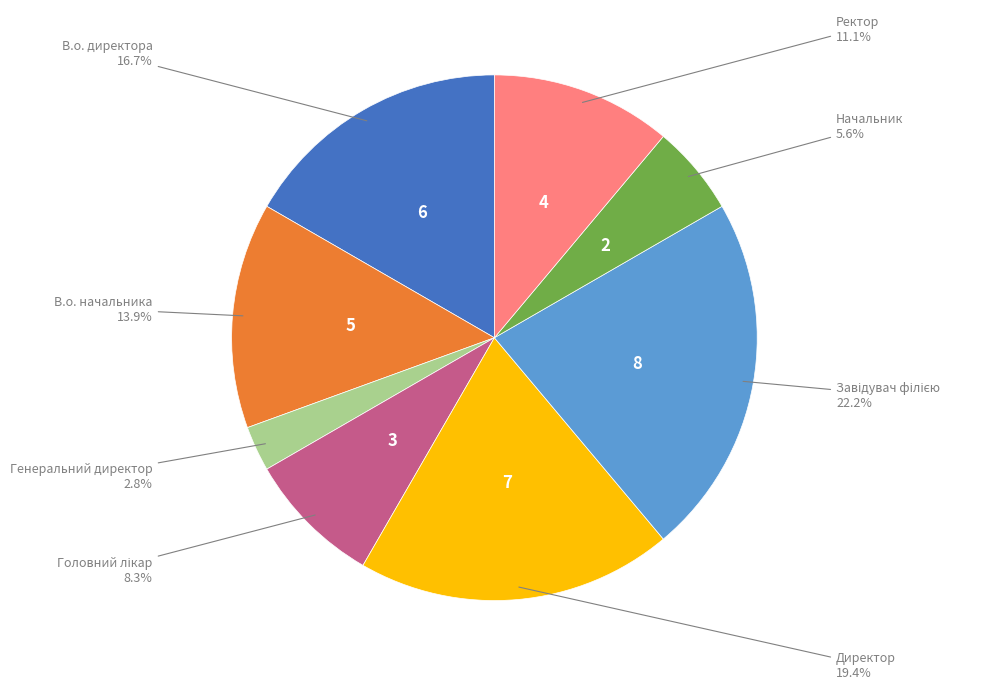

Is there a majority slice in this chart?

No